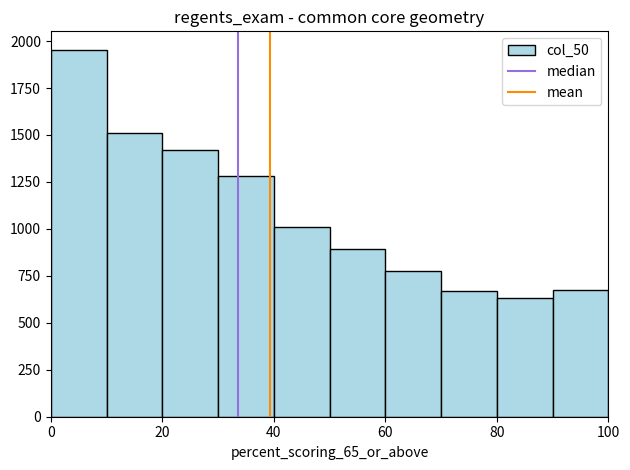

Reading left to right, transcribe this chart: for each bar, give the range it covers on the x-axis and its height. Neither the bar edges nor the heights are printed on the chart, so give them approximately, as read against the axes.

0 to 10: 1950
10 to 20: 1500
20 to 30: 1400
30 to 40: 1300
40 to 50: 1000
50 to 60: 900
60 to 70: 800
70 to 80: 650
80 to 90: 650
90 to 100: 700